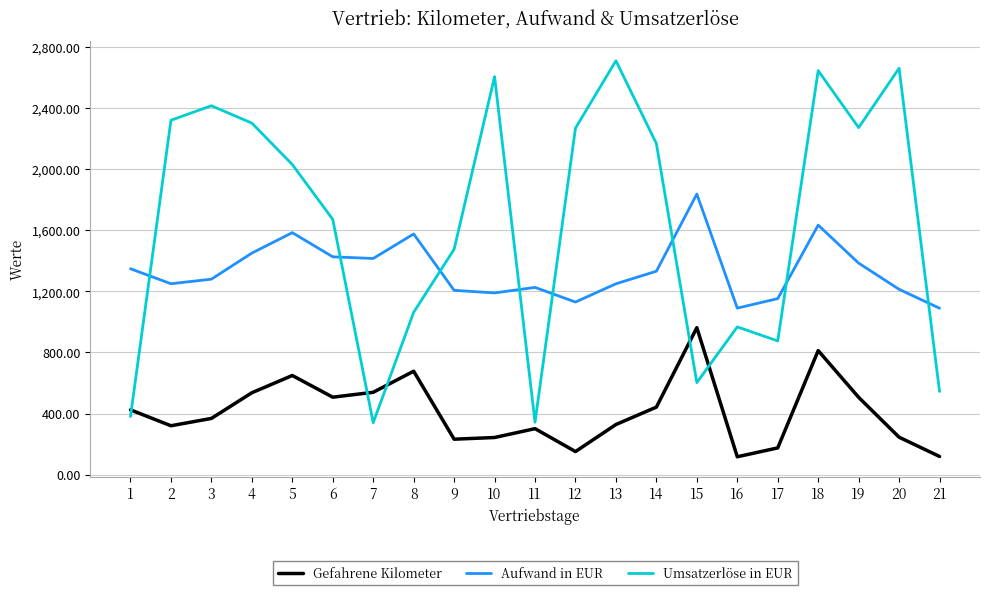

What is the minimum value for Umsatzerlöse in EUR?

340.0